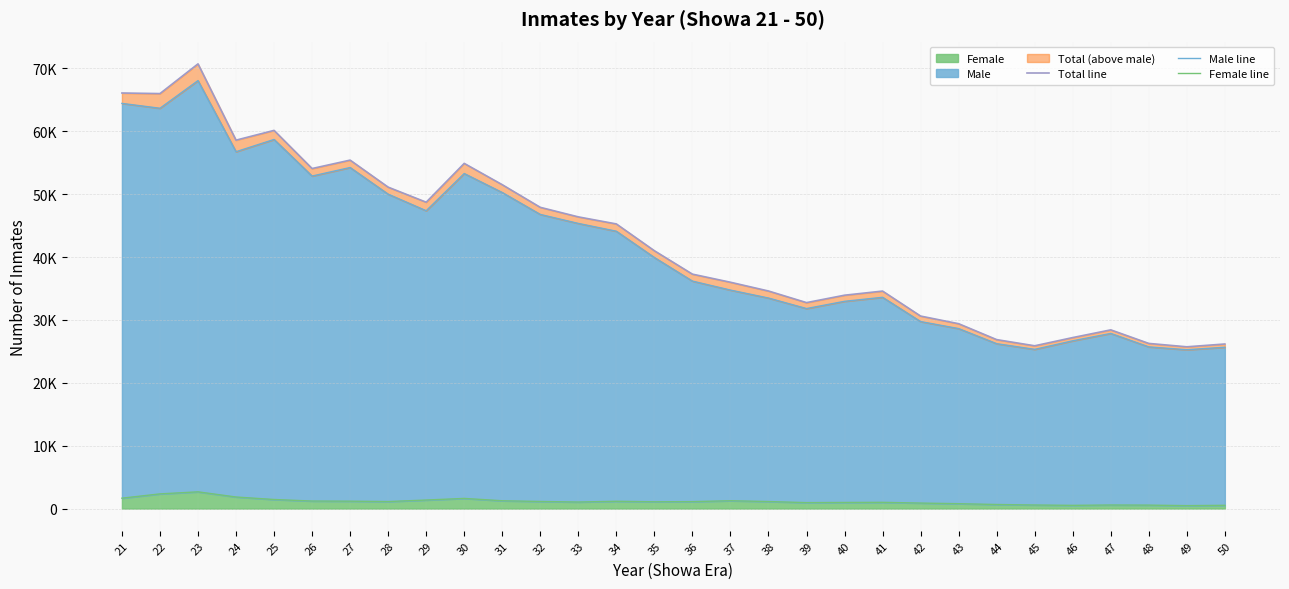

What is the average value of the Male line series?

41324